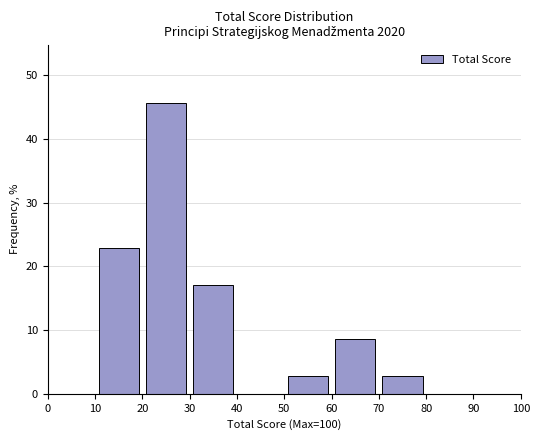

Over which range of the x-axis is the bar tallest?

20 to 30